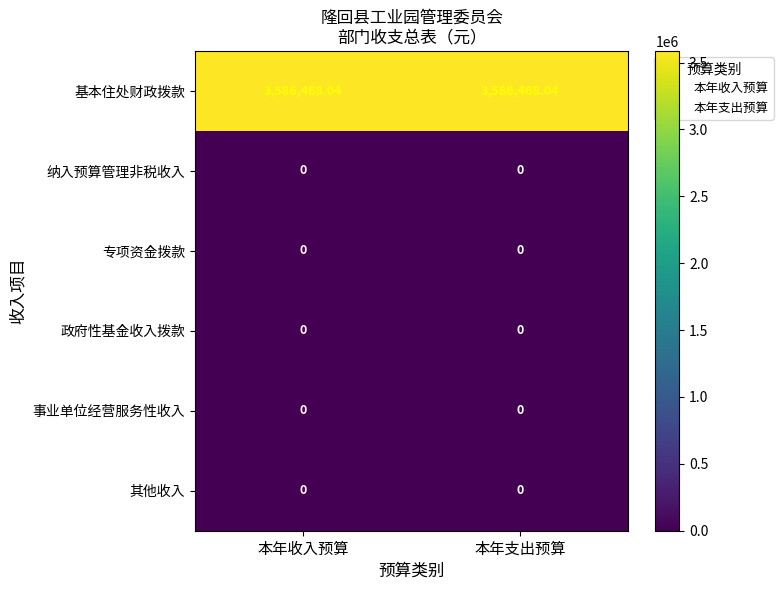

What is the spread (max minus min) of values at 本年收入预算?

3586468.0